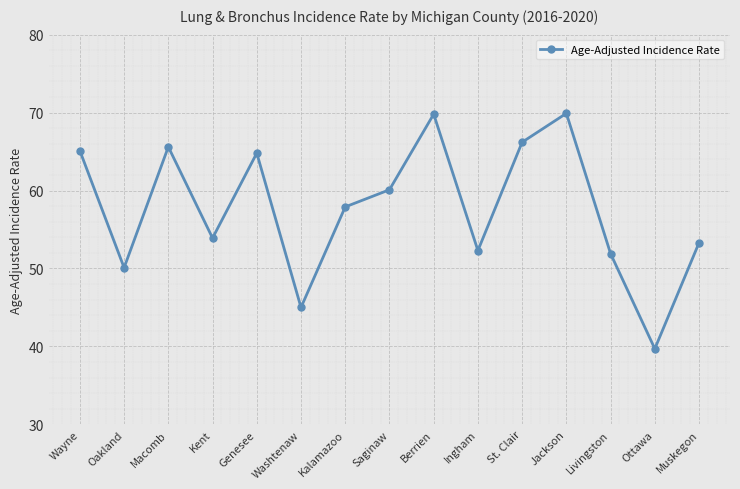

What is the label of the 1st point from the left?

Wayne